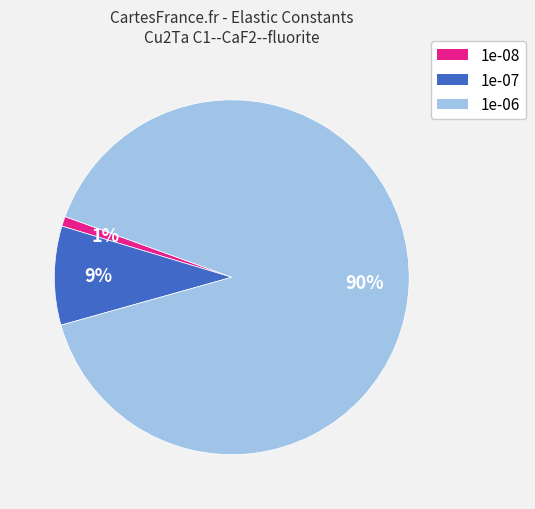

Which has a higher value, 1e-06 or 1e-08?

1e-06